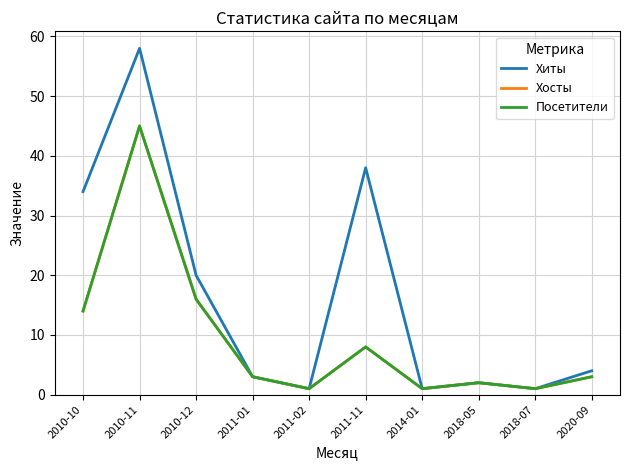

What value does the Хиты series have at 2018-07?

1